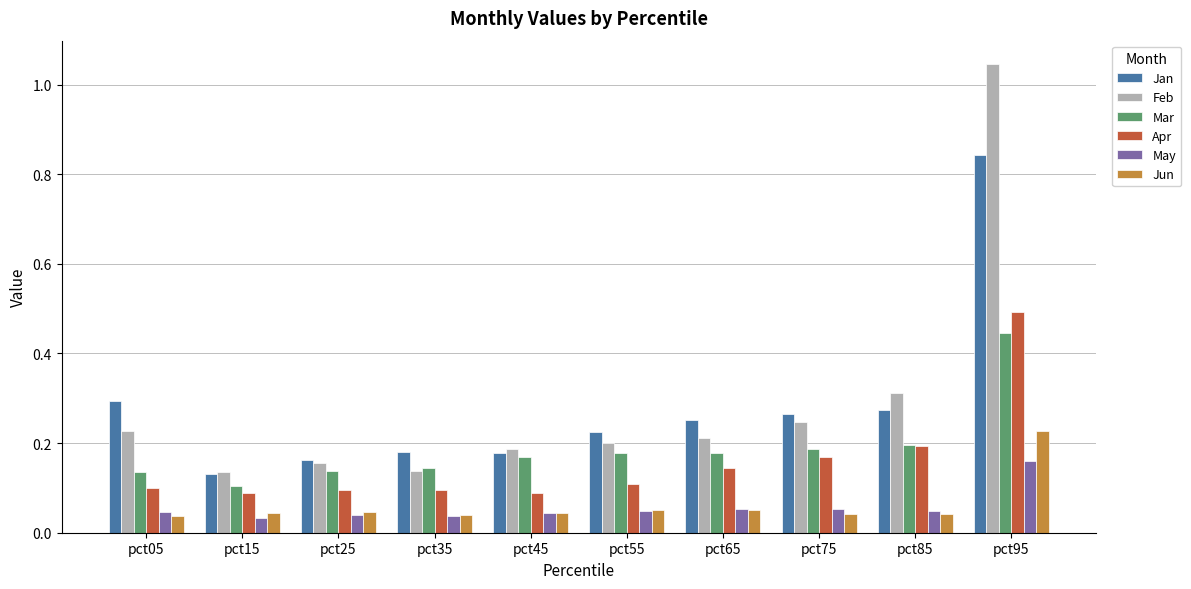

How many groups of bars are there?

10